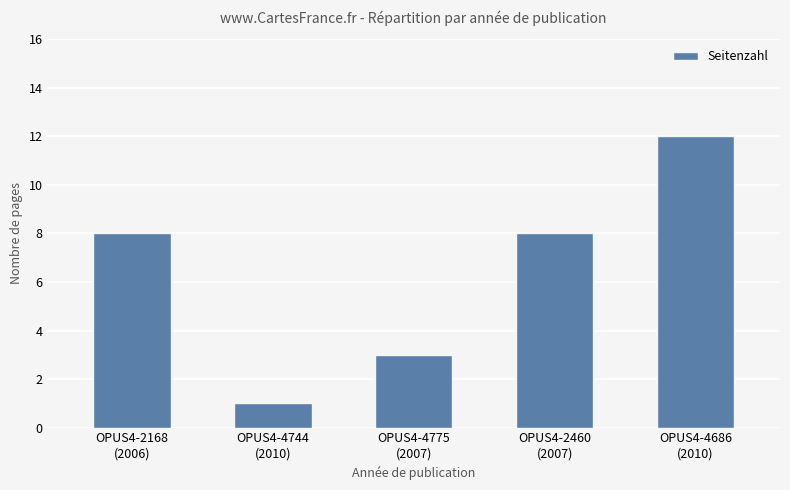

How many bars are there in total?

5